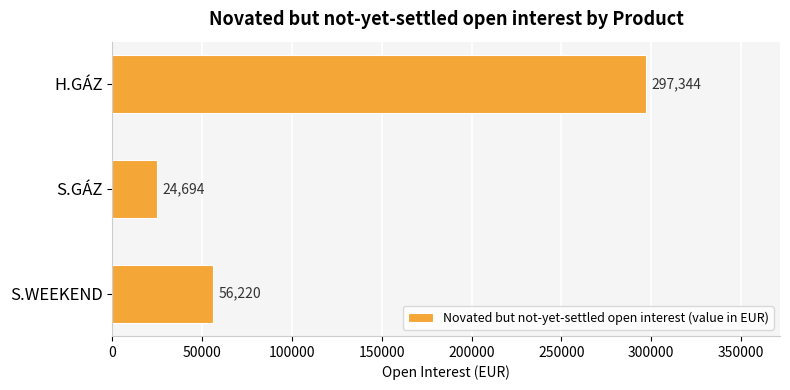

Where is the data nearest to the value 161018?

S.WEEKEND